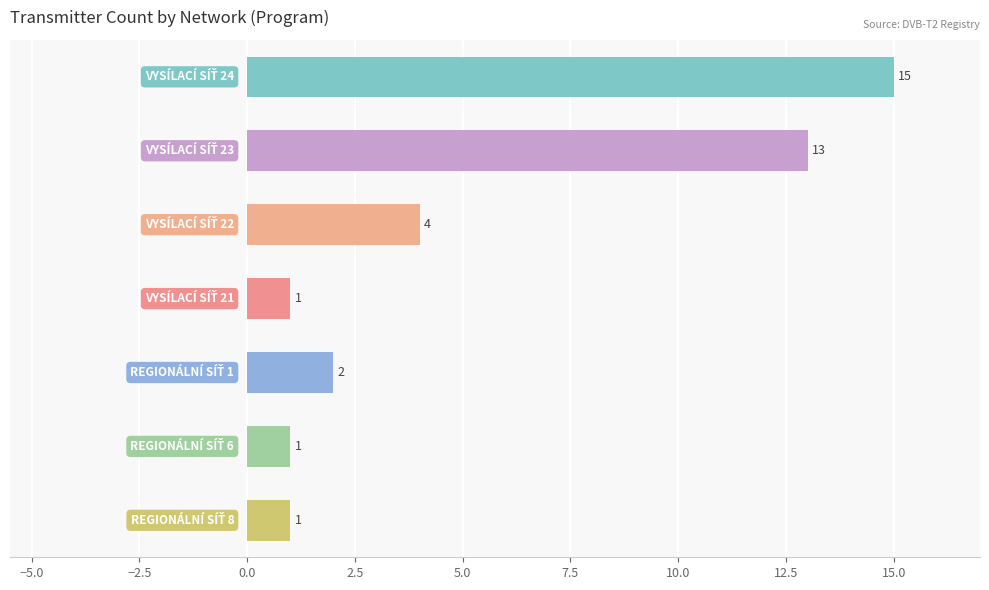

Are the bars horizontal?

Yes